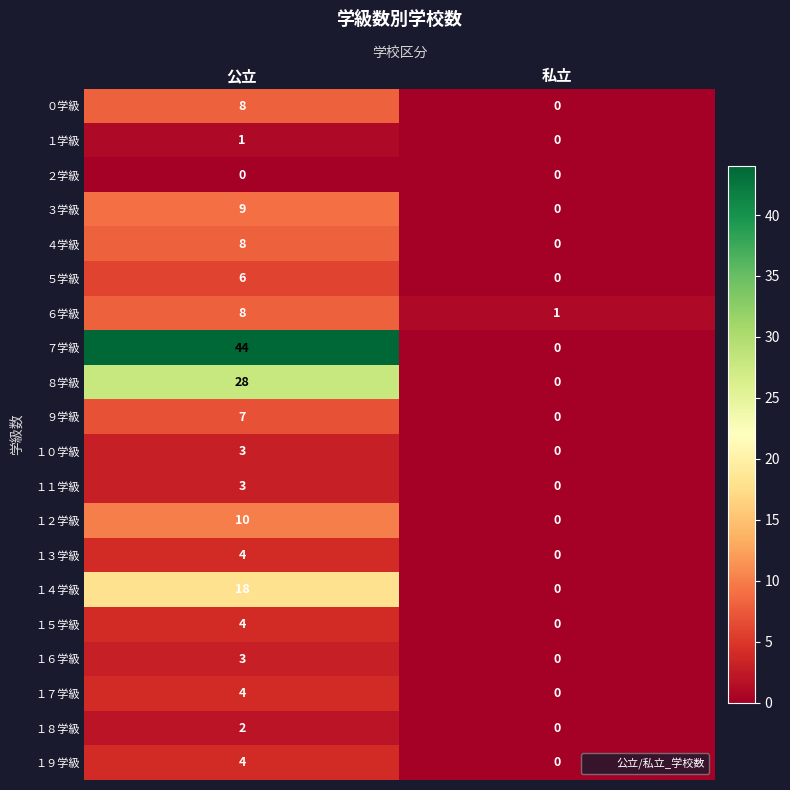

Which series changed the most between 公立 and 私立?

７学級